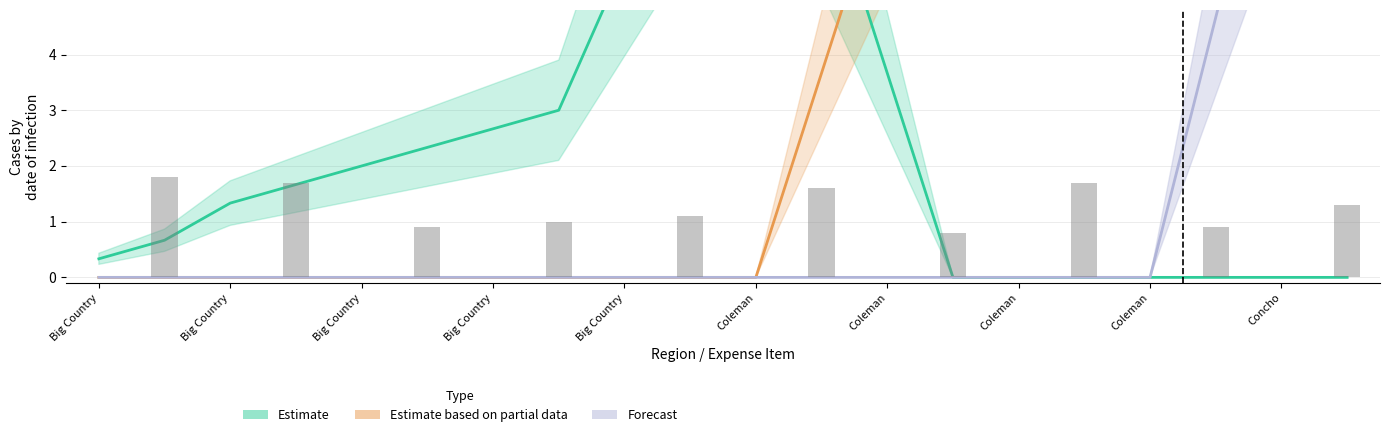

Count the number of categories in the chart.

20